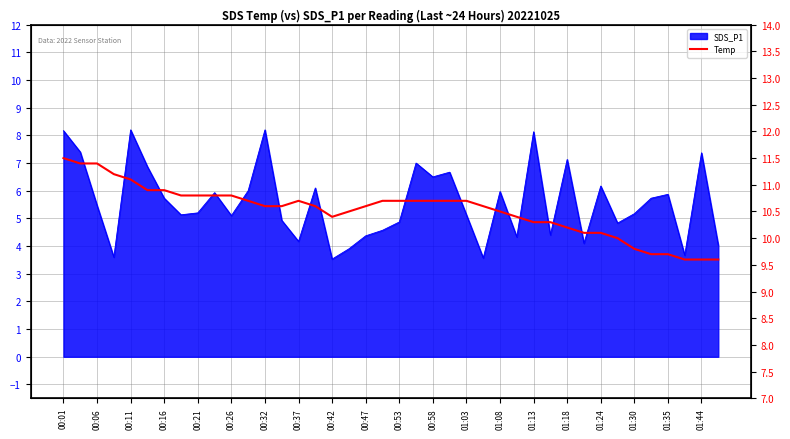

The chart shows a value of 5.6 at 23. True or false?

False